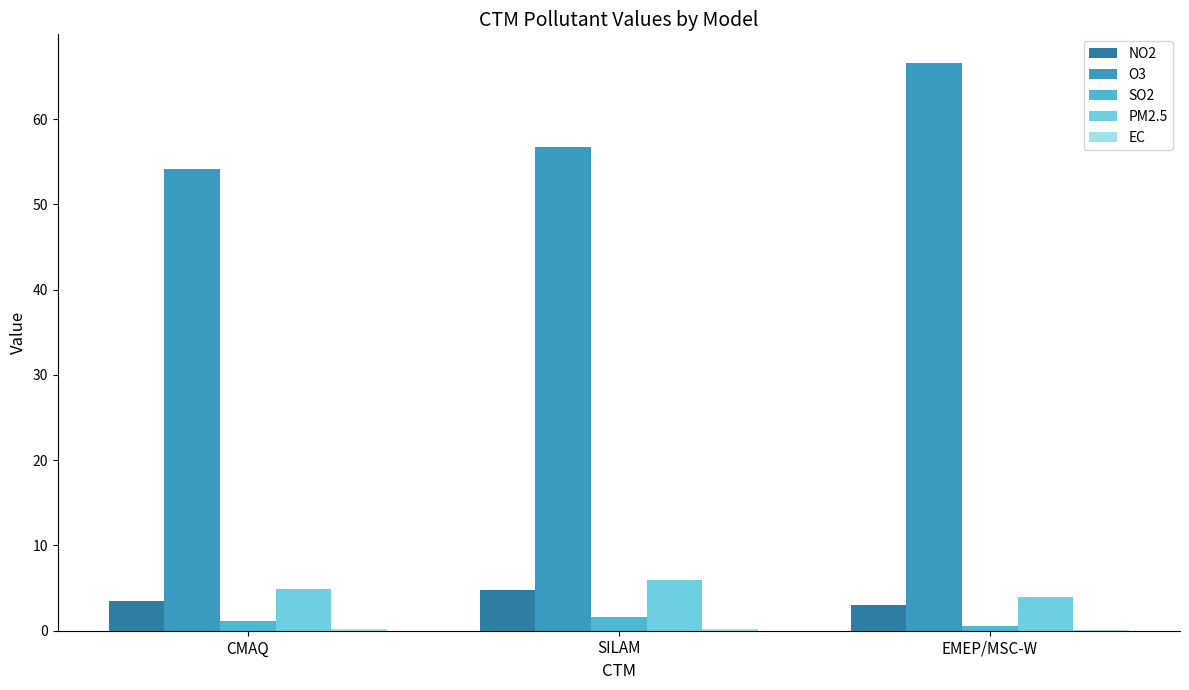

Which series has the largest total across all categories?

O3